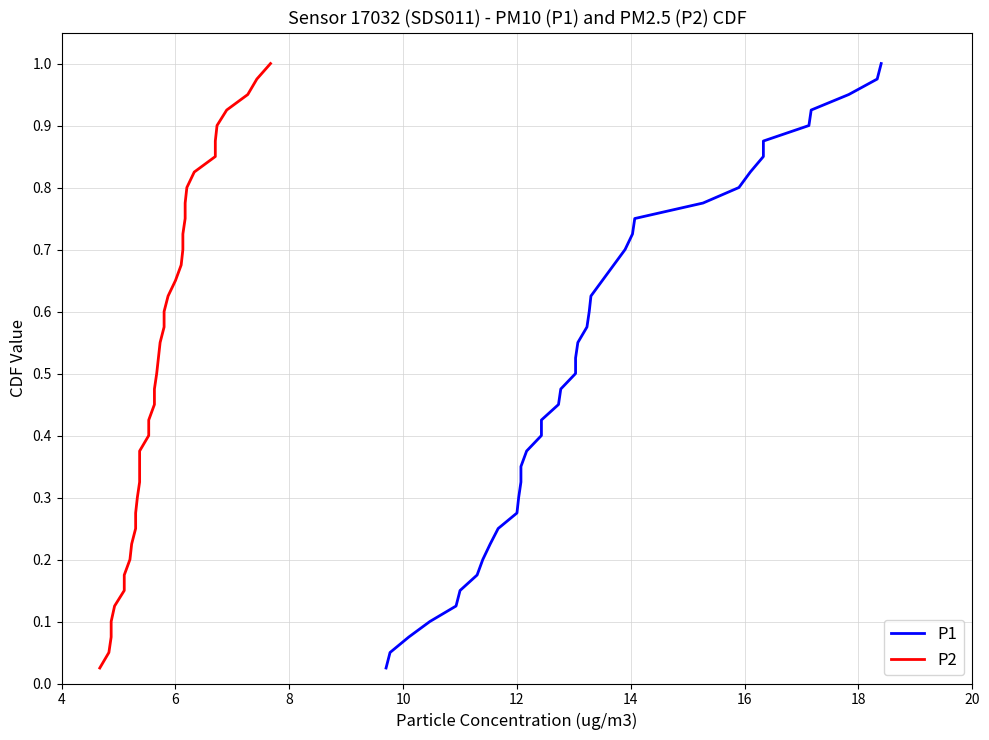

True or false: P1 and P2 cross at least once.

False